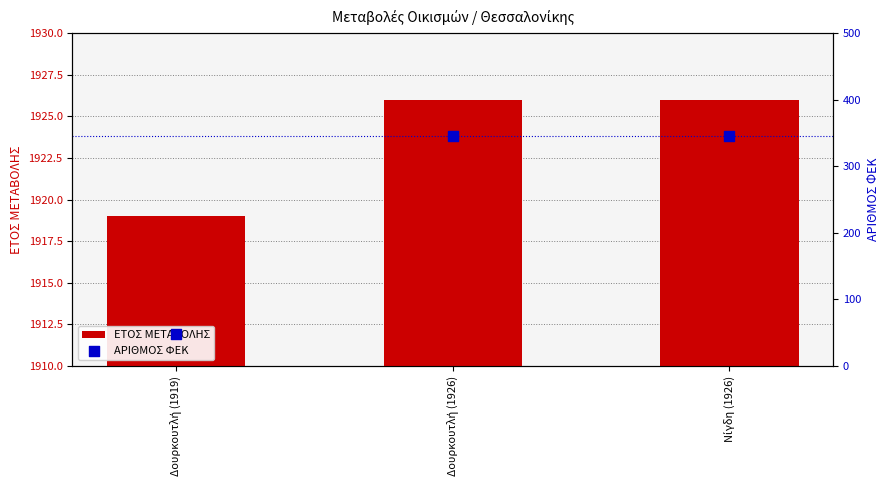

What are all the series names shown in the legend?

ΕΤΟΣ ΜΕΤΑΒΟΛΗΣ, ΑΡΙΘΜΟΣ ΦΕΚ